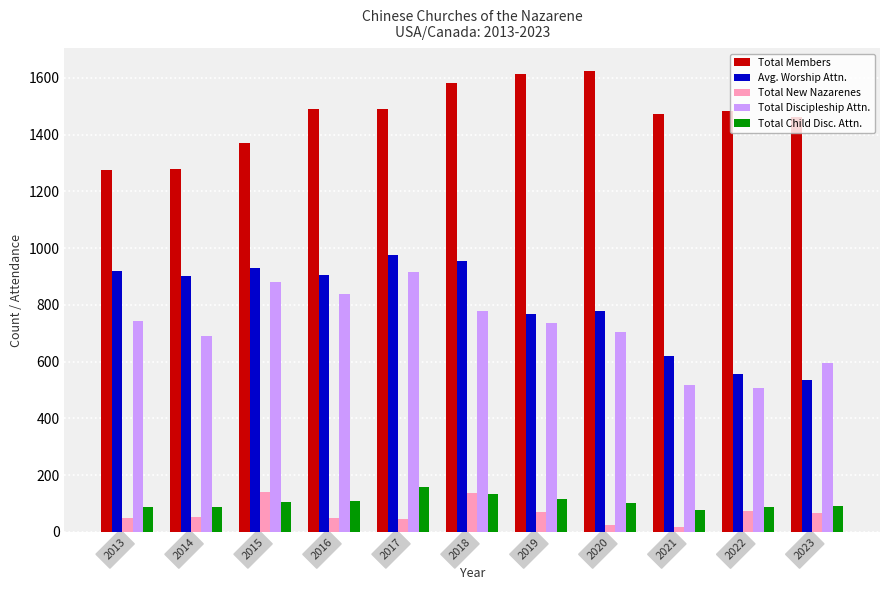

Which series has the largest range (max minus min)?

Avg. Worship Attn.